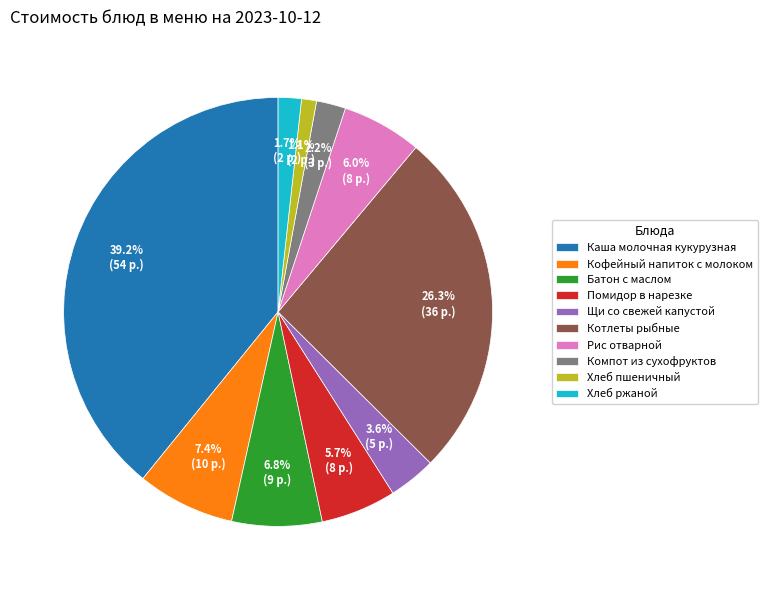

Which category has the smallest portion of the pie?

Хлеб пшеничный